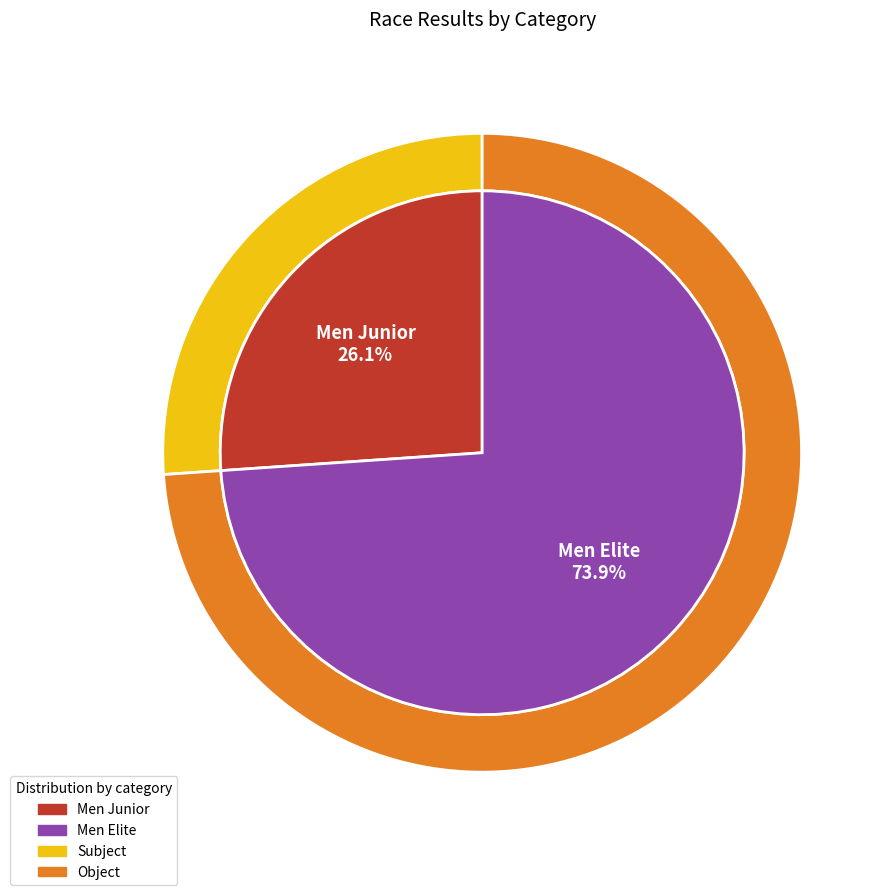

Is it true that Men Elite is 85% of the pie?

False